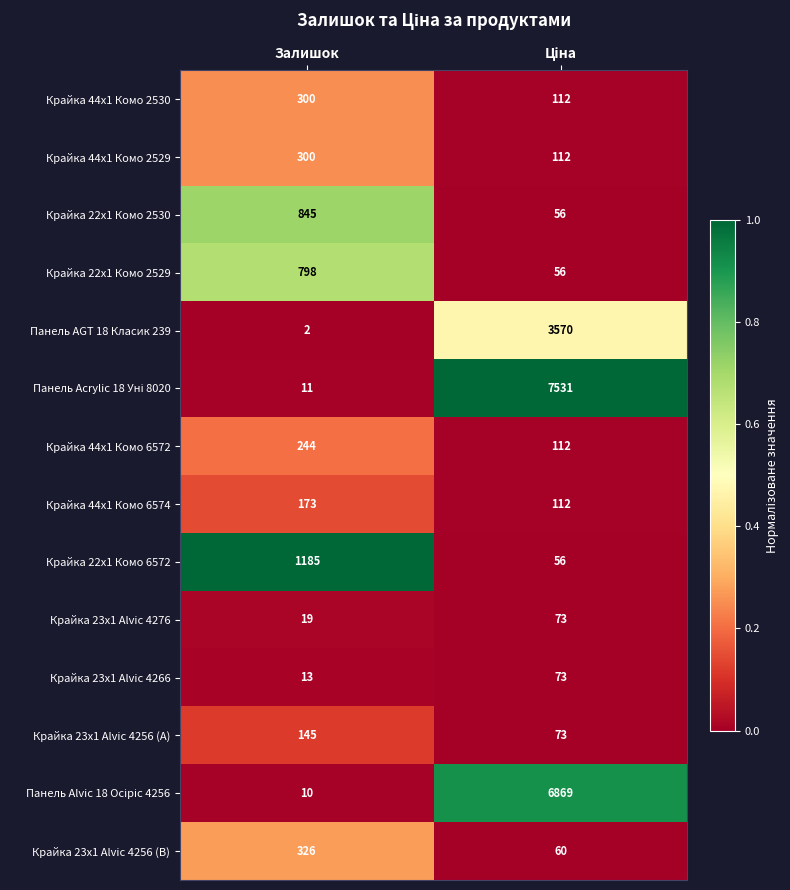

What is the greatest value displayed?

7531